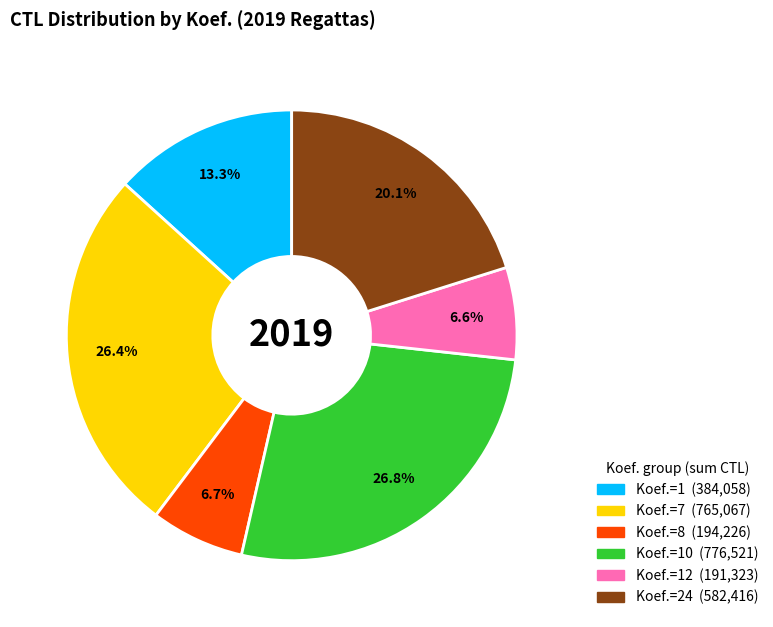

Is there a majority slice in this chart?

No